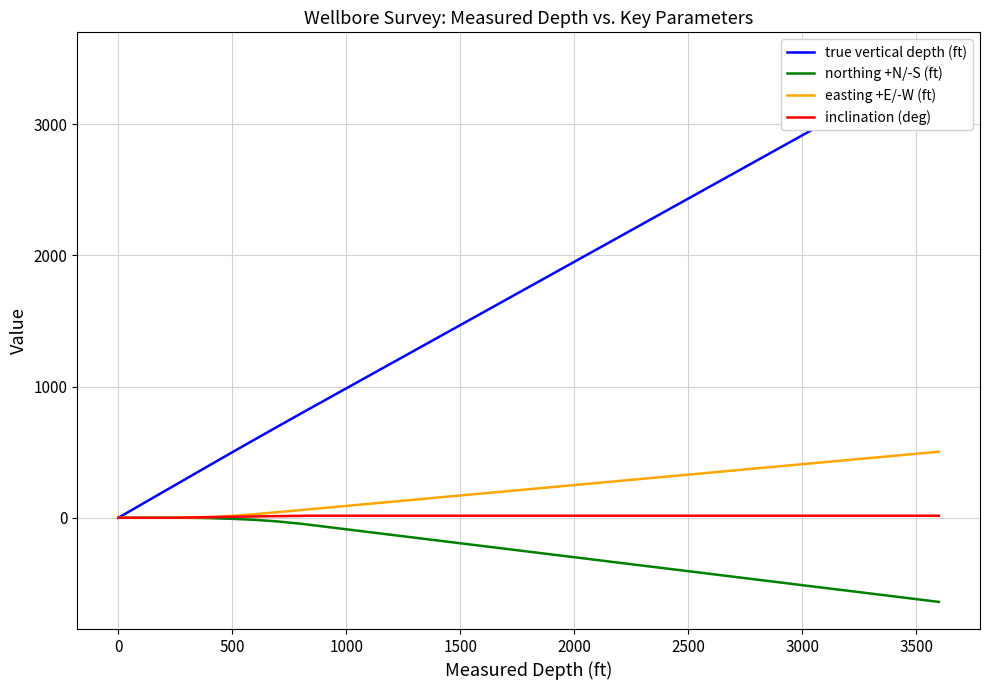

True or false: inclination (deg) has more than 1 interior local peaks.

False